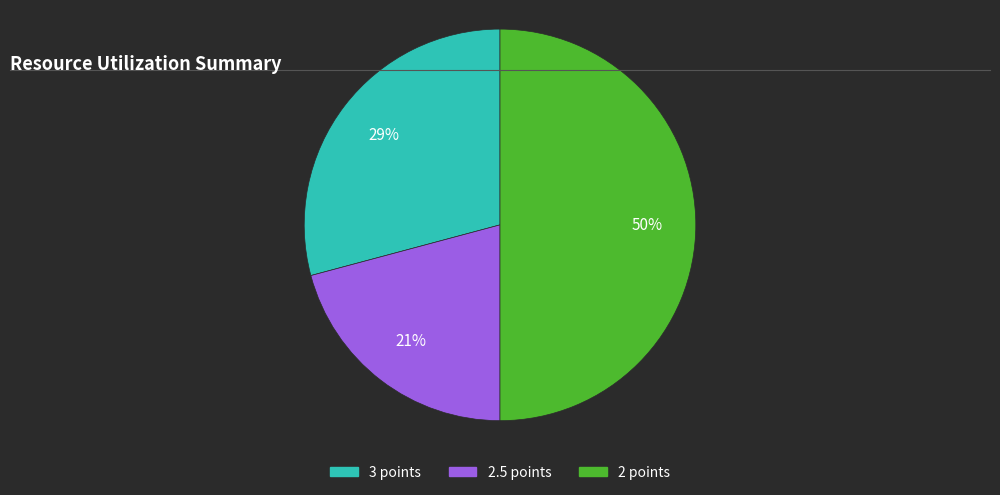

To the nearest percent, what is the average slice percentage?

33%